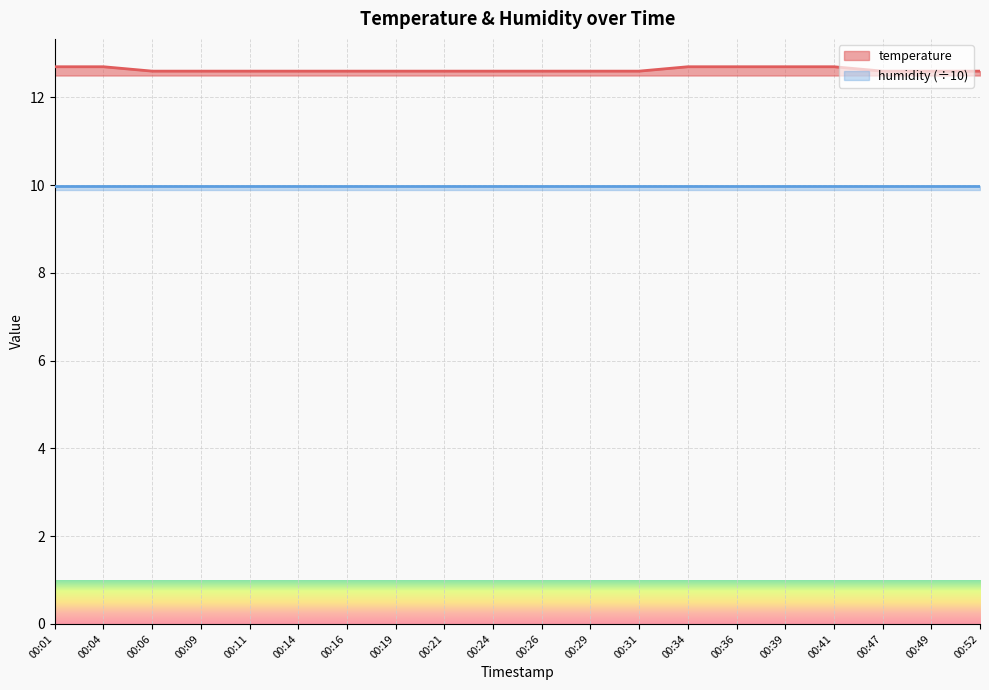

Reading left to right, transcribe all the data shown in this chart.

00:01=12.7	00:04=12.7	00:06=12.6	00:09=12.6	00:11=12.6	00:14=12.6	00:16=12.6	00:19=12.6	00:21=12.6	00:24=12.6	00:26=12.6	00:29=12.6	00:31=12.6	00:34=12.7	00:36=12.7	00:39=12.7	00:41=12.7	00:47=12.6	00:49=12.6	00:52=12.6